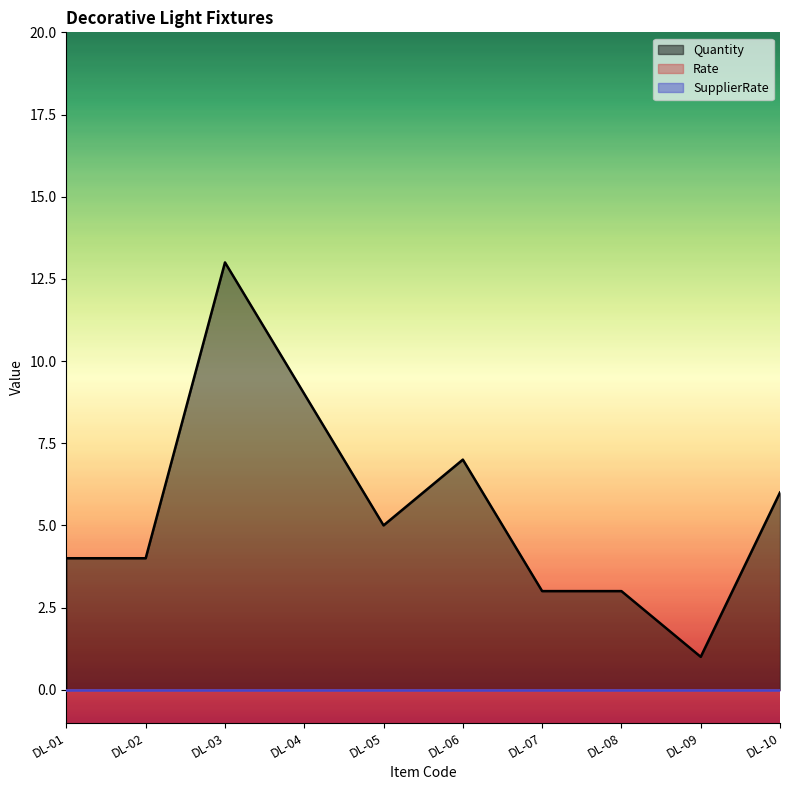

The Rate series shows 0 at DL-06. True or false?

True